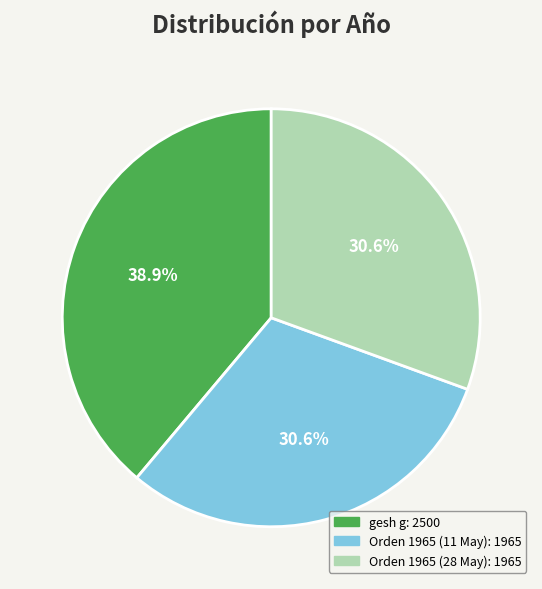

Is there any slice that represents more than half of the pie?

No